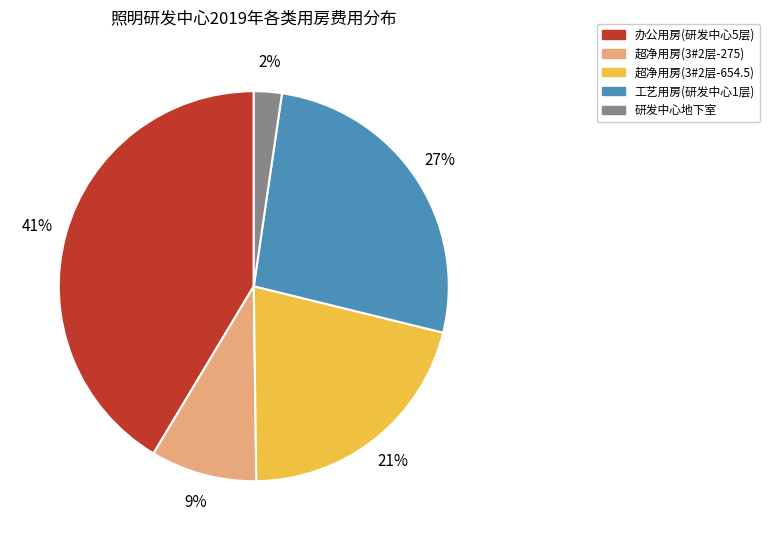

Approximately how many times larger is the value at 工艺用房(研发中心1层) compared to 超净用房(3#2层-275)?

3.0